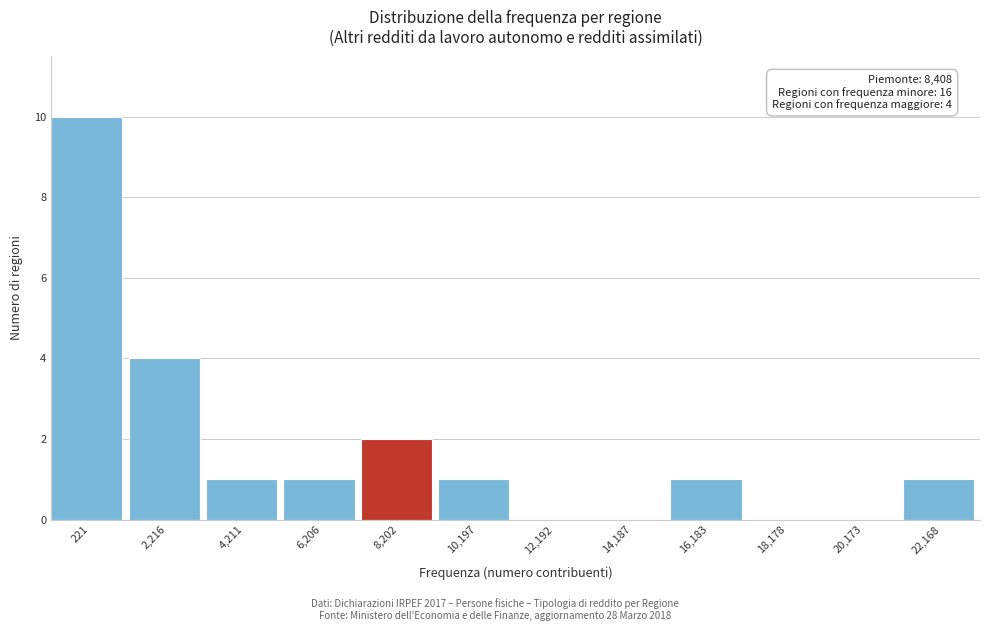

Reading right to left, list all the values displayed in this chart.

22,168=1	20,173=0	18,178=0	16,183=1	14,187=0	12,192=0	10,197=1	8,202=2	6,206=1	4,211=1	2,216=4	221=10